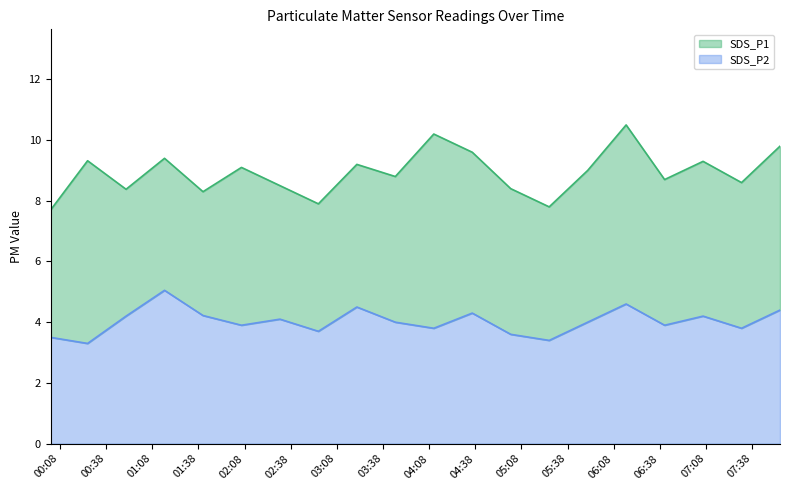

How many lines are shown in the chart?

2